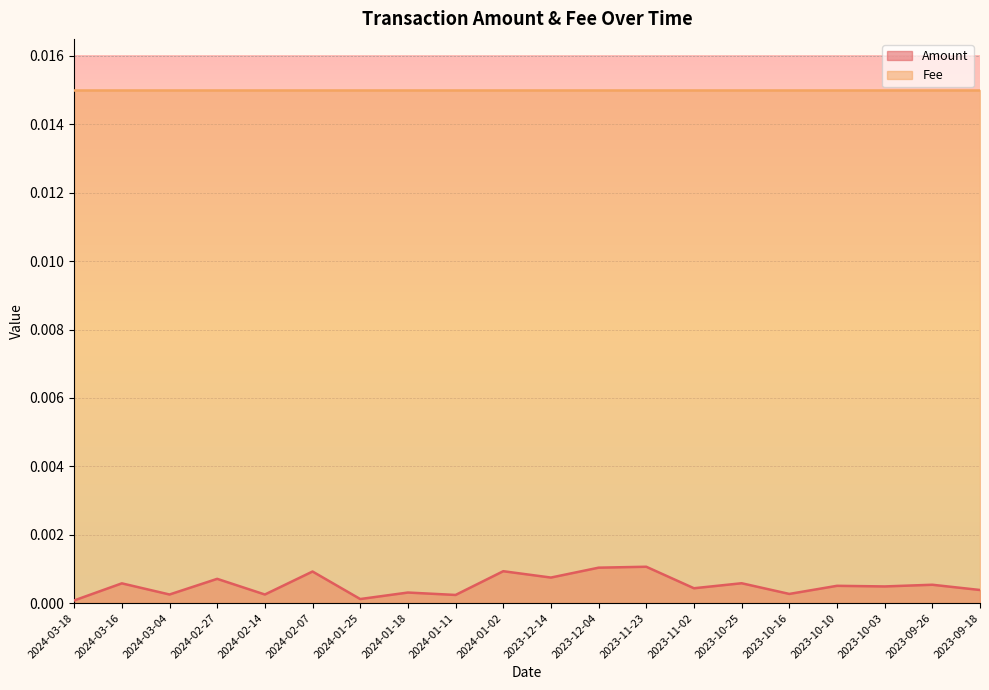

How many distinct data groups are displayed?

2